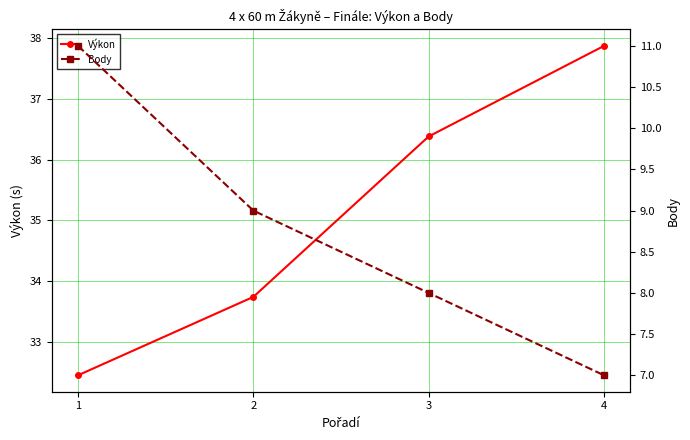

The Body series shows 14.9 at 2. True or false?

False